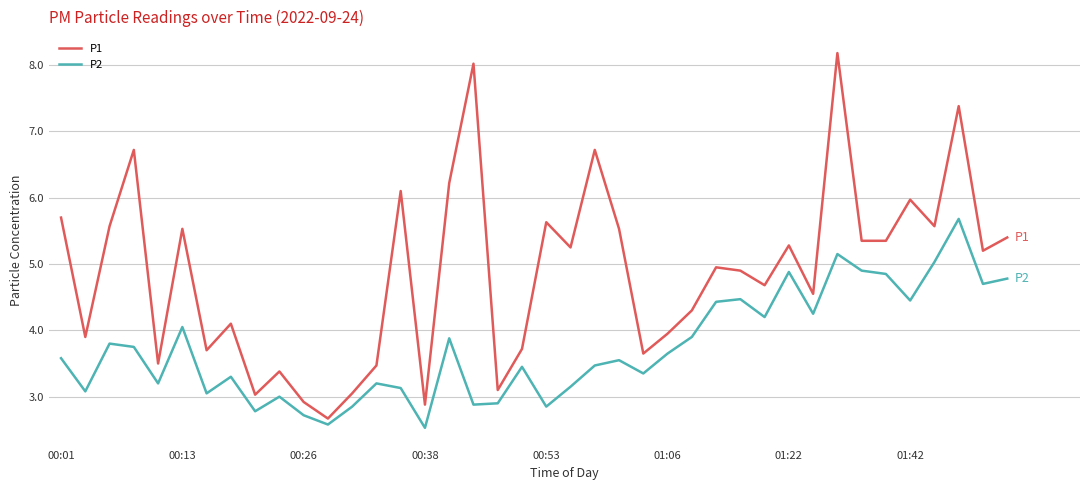

Which series has the largest total across all categories?

P1